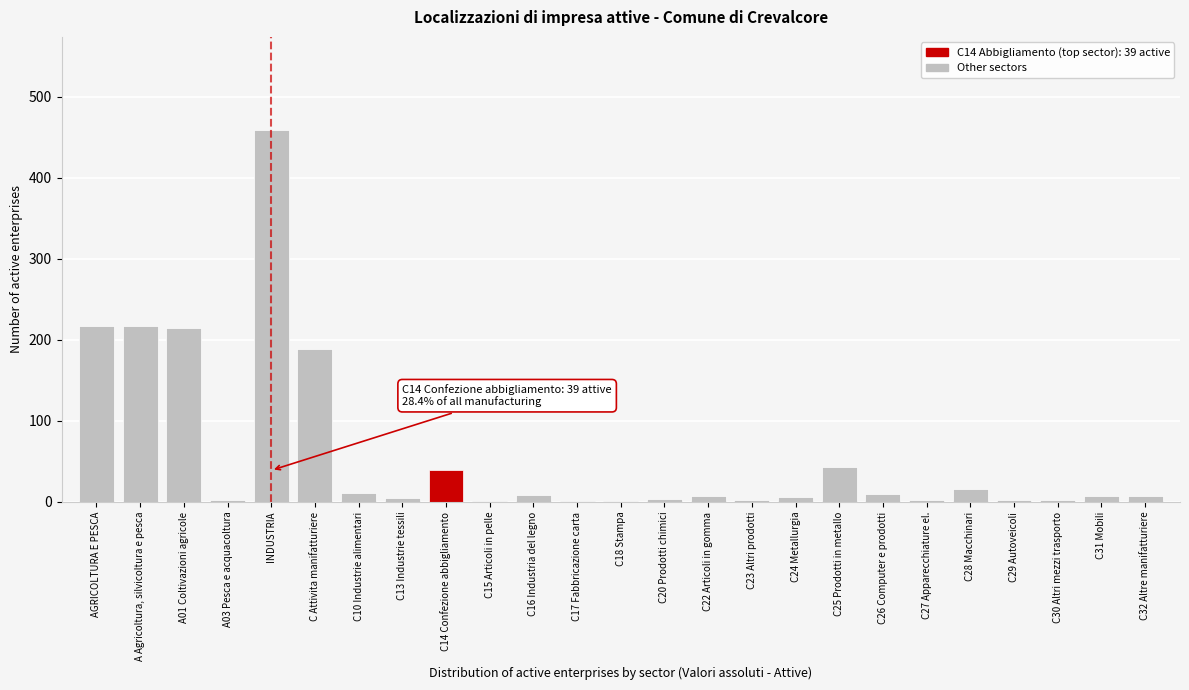

Which category has the highest value across all series?

INDUSTRIA